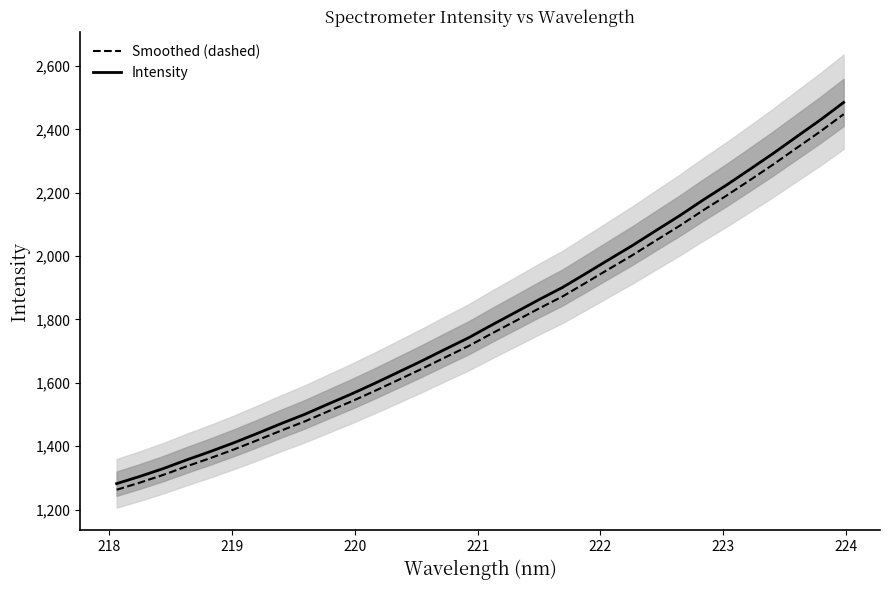

What is the maximum value for Smoothed (dashed)?

2448.0